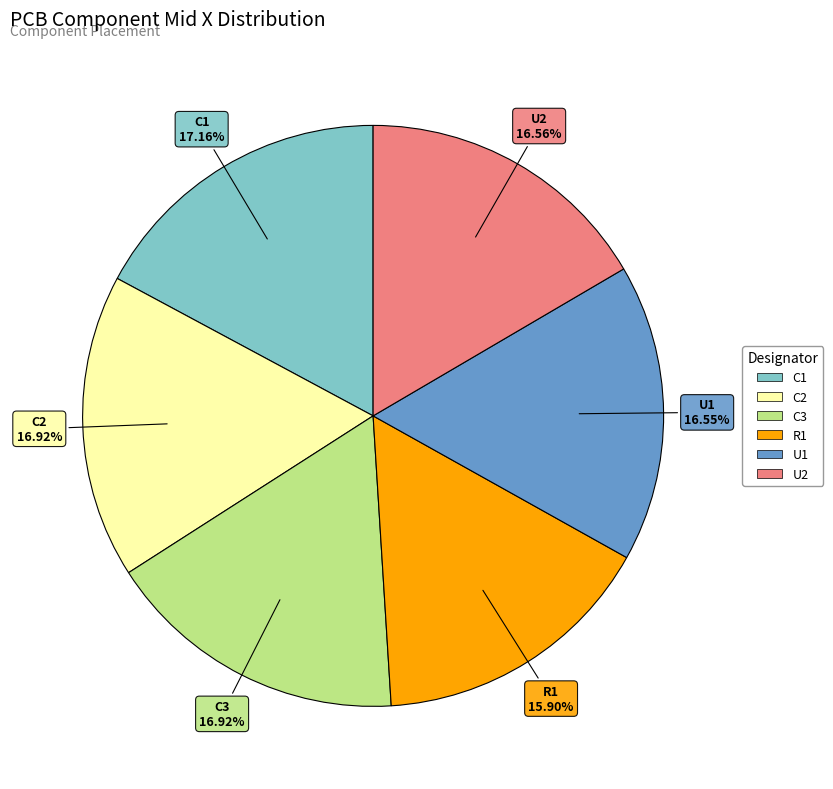

To the nearest percent, what portion does U1 represent?

17%